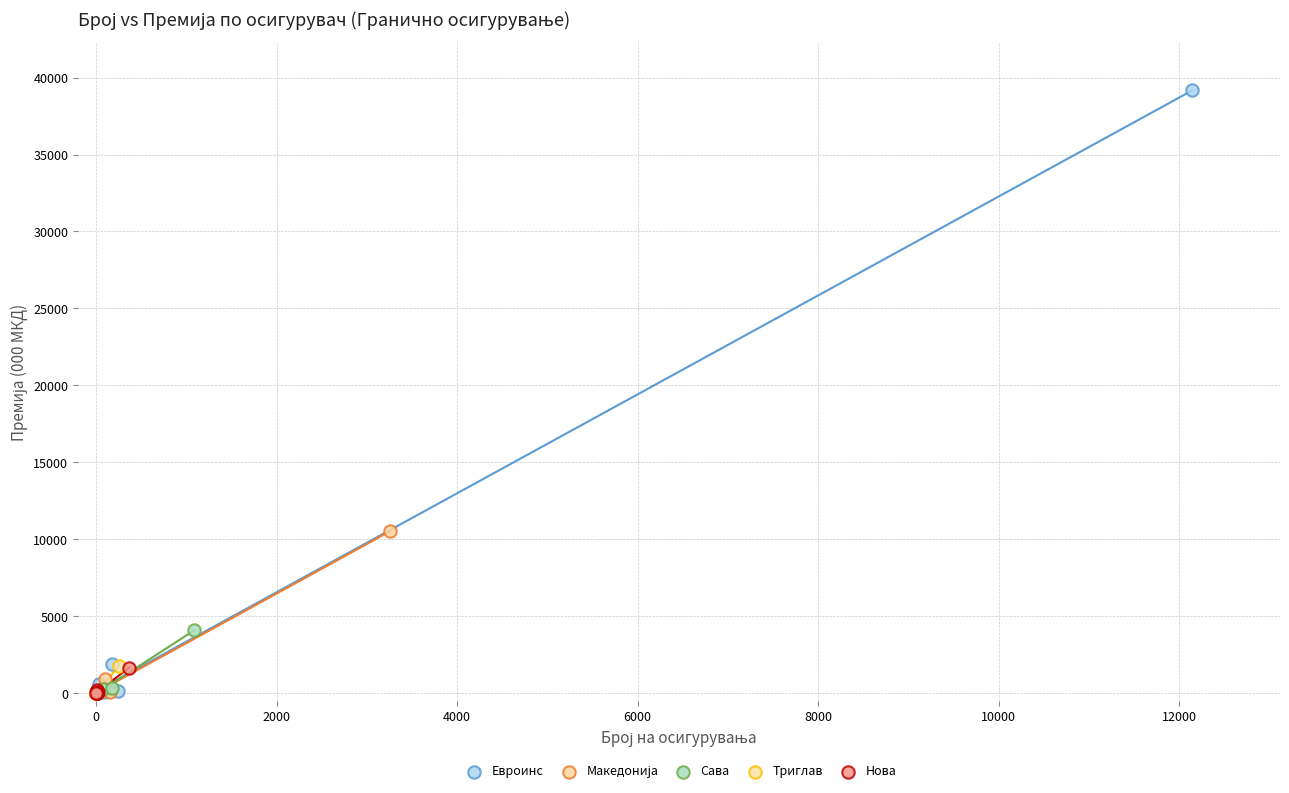

Which series has the largest Y range (max minus min)?

Евроинс